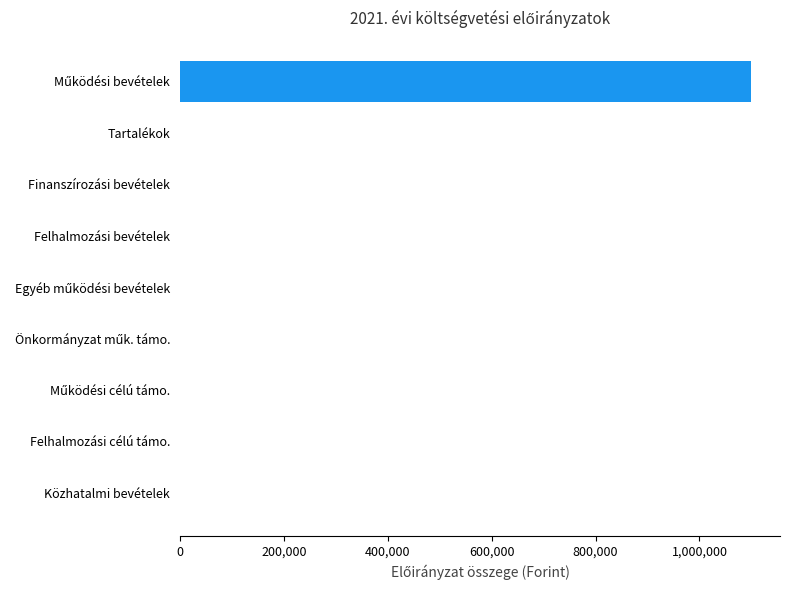

Is it true that the value at Tartalékok is -737403?

False